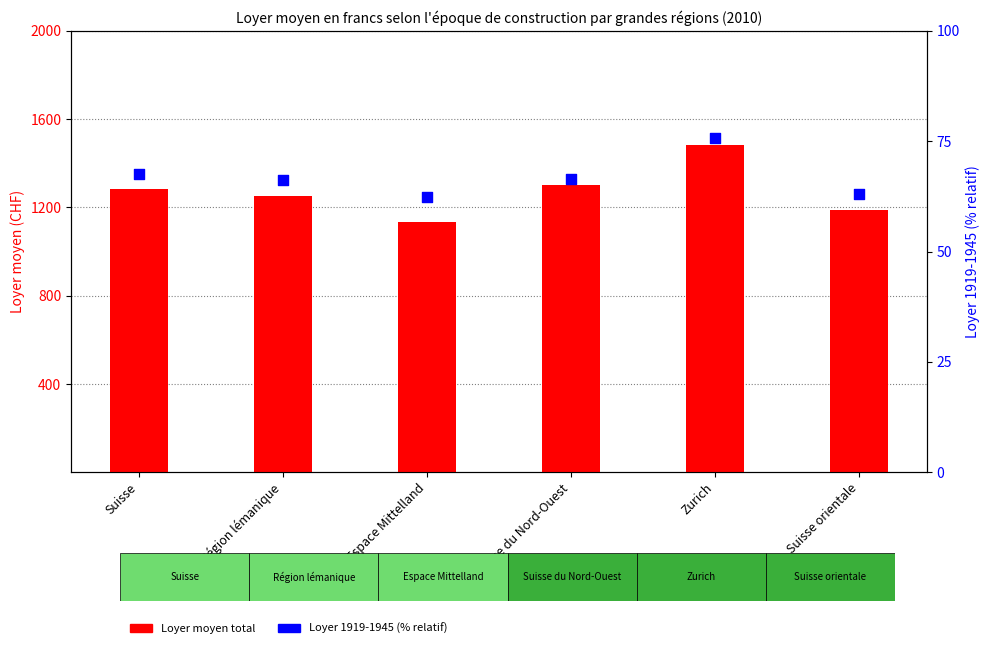

Which series has the largest total across all categories?

Loyer moyen total